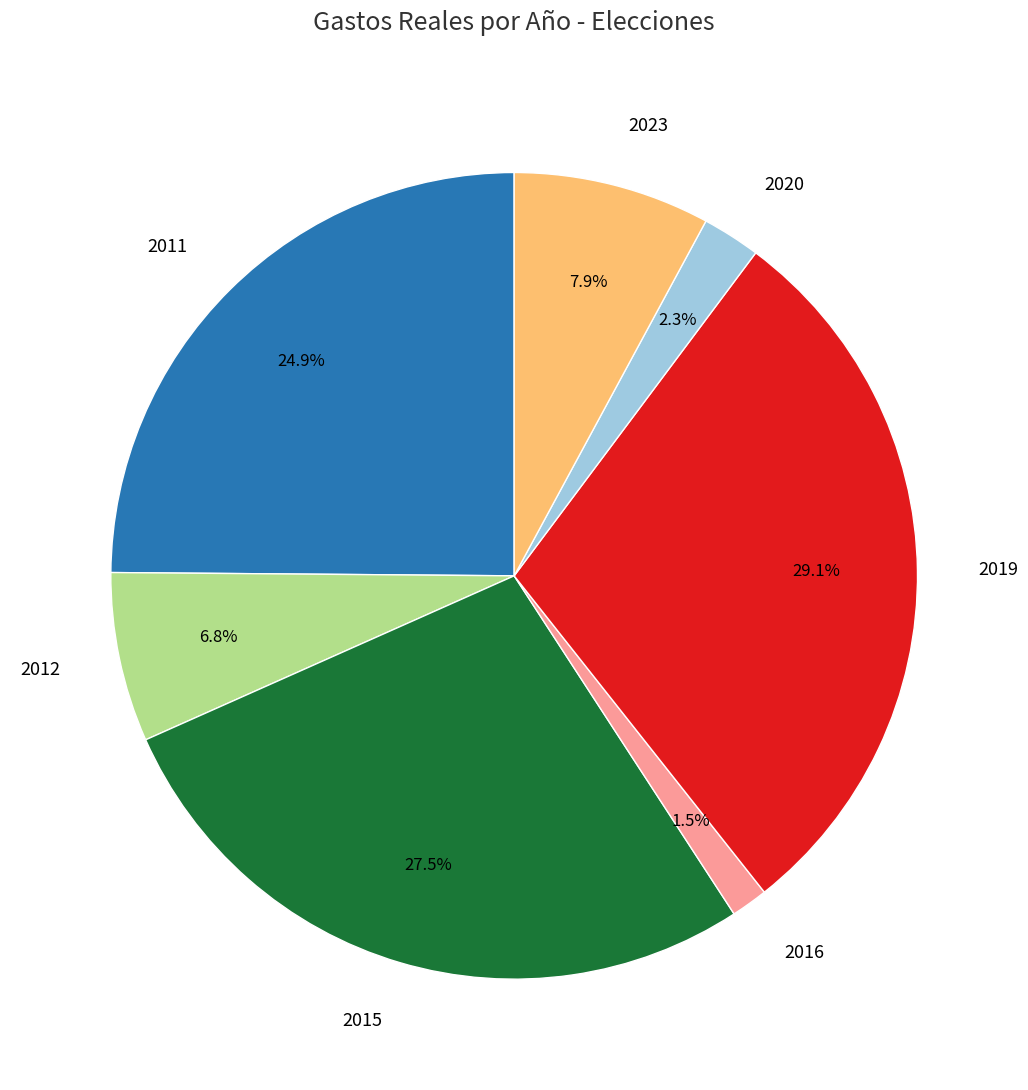

Which has a higher value, 2023 or 2012?

2023